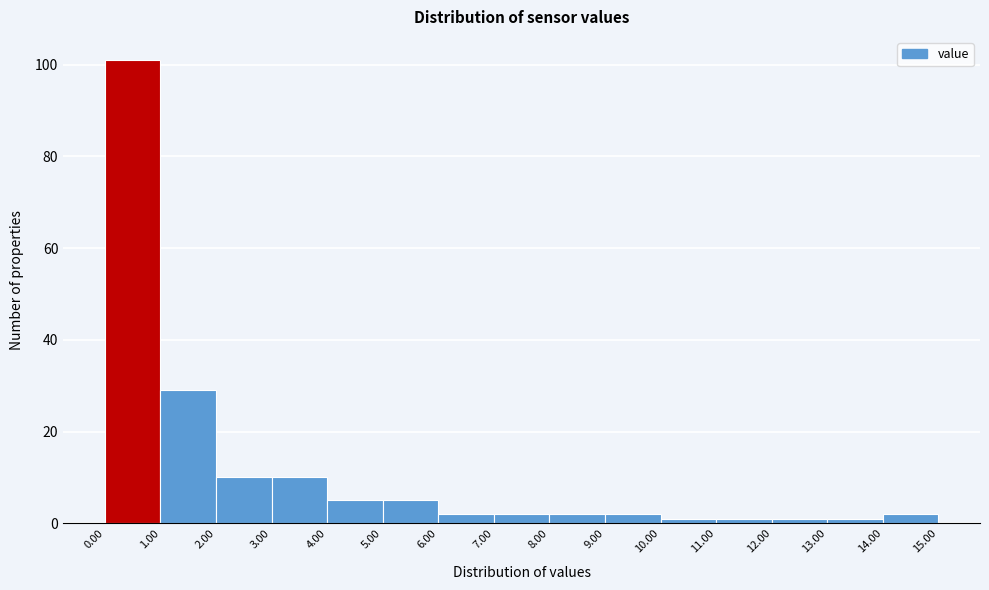

Reading left to right, transcribe this chart: for each bar, give the range it covers on the x-axis and its height. The values are not printed on the chart, so give them approximately, as read against the axis.

0.00 to 1.00: 102
1.00 to 2.00: 30
2.00 to 3.00: 10
3.00 to 4.00: 10
4.00 to 5.00: 6
5.00 to 6.00: 6
6.00 to 7.00: 2
7.00 to 8.00: 2
8.00 to 9.00: 2
9.00 to 10.00: 2
10.00 to 11.00: under 2
11.00 to 12.00: under 2
12.00 to 13.00: under 2
13.00 to 14.00: under 2
14.00 to 15.00: 2